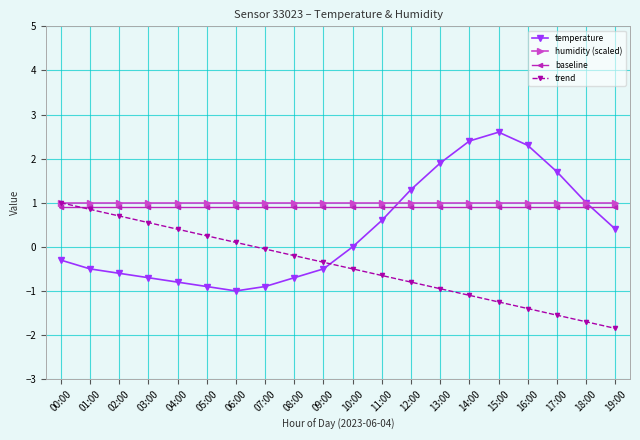

Which series changed the most between 13:00 and 18:00?

temperature